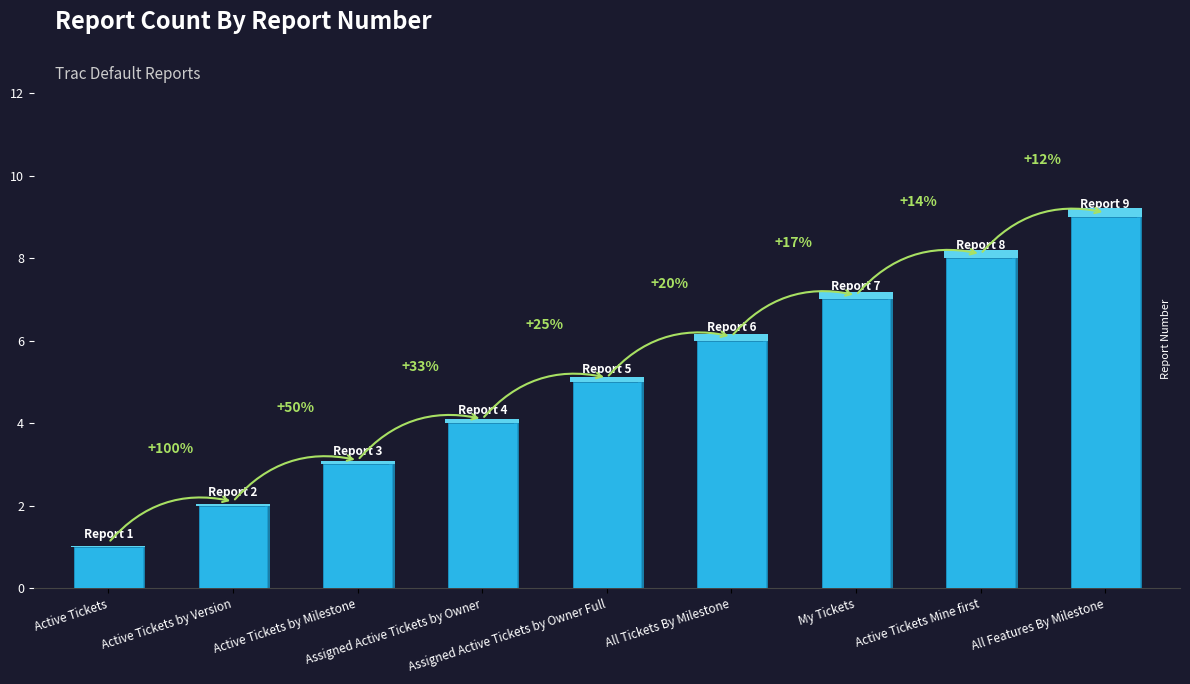

What is the difference between the values at Assigned Active Tickets by Owner and Active Tickets Mine first?

4